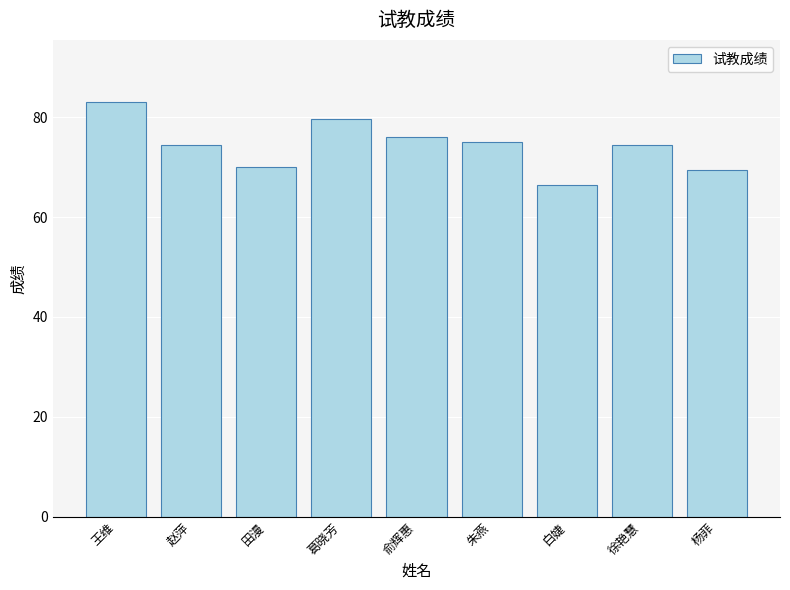

What is the label of the 2nd bar from the right?

徐艳慧